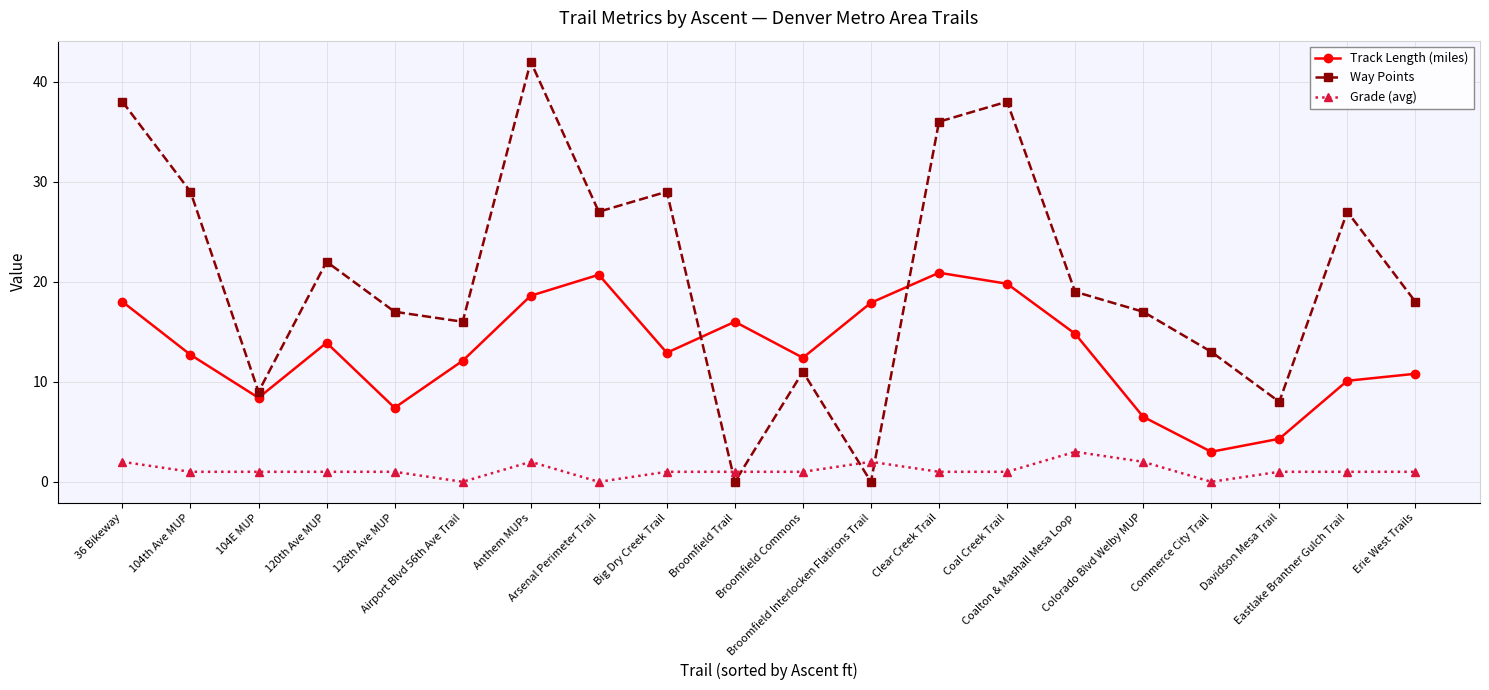

What is the value of the Way Points point at the 5th from the left?

17.0